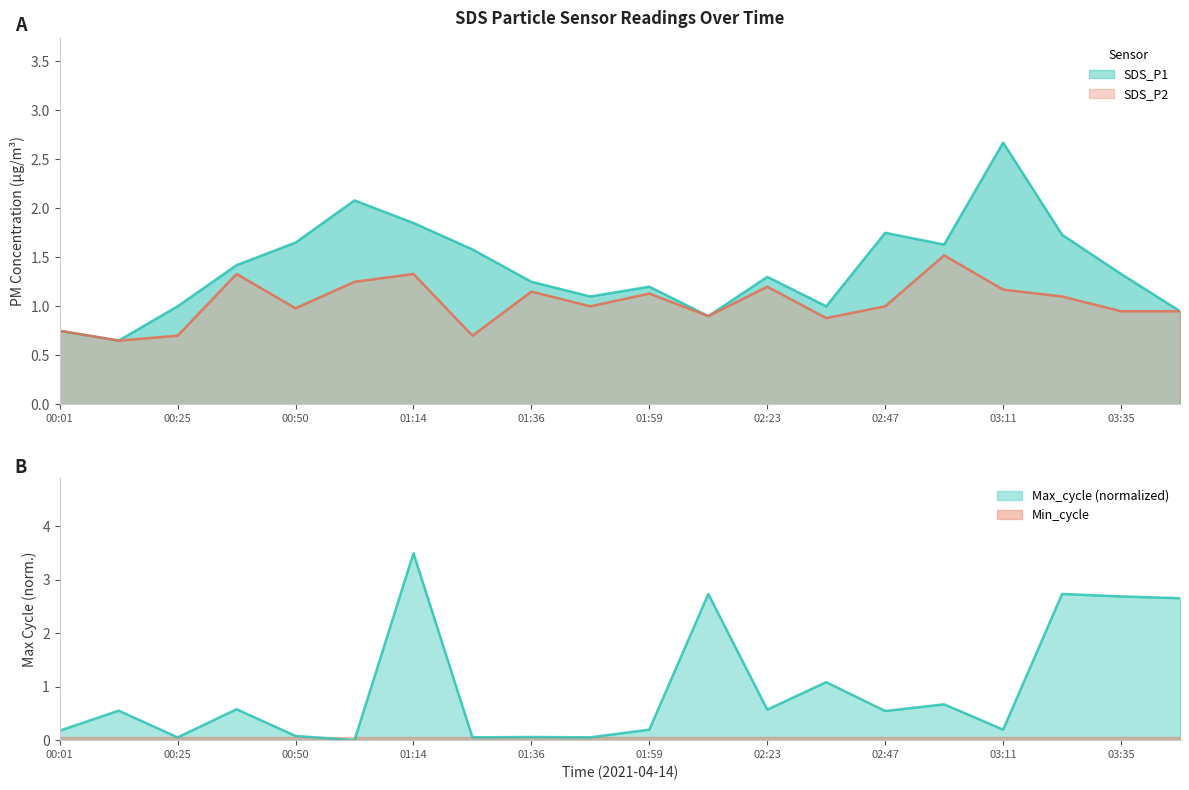

What is the maximum value for SDS_P1?

2.7